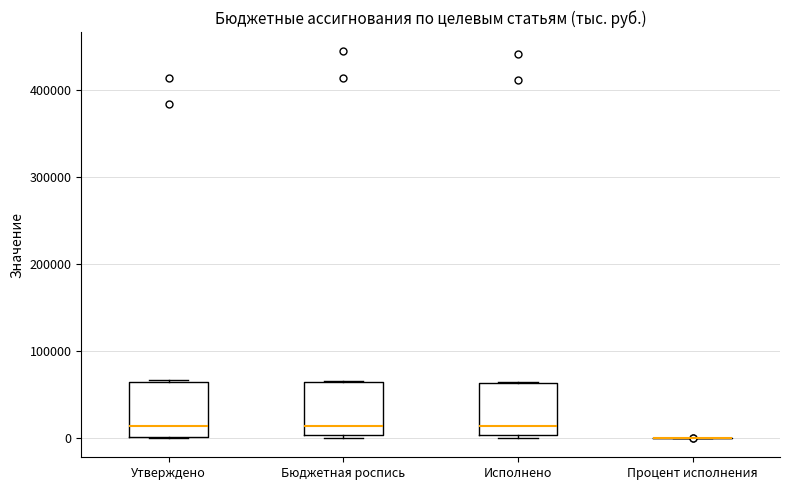

Reading left to right, transcribe this box plot: for each box, give where its median line is, the range the box spans, and where its two whiskers end, as read against the y-axis. The values are not printed on the chart, so give them approximately, as read against the axis.

Утверждено: median 10000, box 0 to 60000, whiskers 0 to 70000
Бюджетная роспись: median 10000, box 0 to 60000, whiskers 0 (just below the box's lower edge) to 70000
Исполнено: median 10000, box 0 to 60000, whiskers 0 (just below the box's lower edge) to 60000
Процент исполнения: box collapsed to a line at 0, whiskers 0 to 0